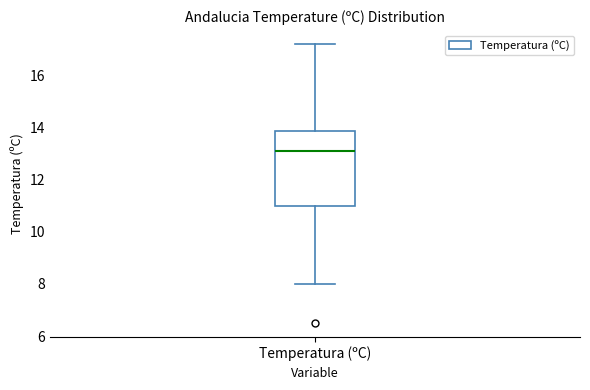

Transcribe this box plot: give where the median line is, the range the box spans, and where the two whiskers end, as read against the y-axis. The values are not printed on the chart, so give them approximately, as read against the axis.

median 13.2, box 11.0 to 13.8, whiskers 8.0 to 17.2